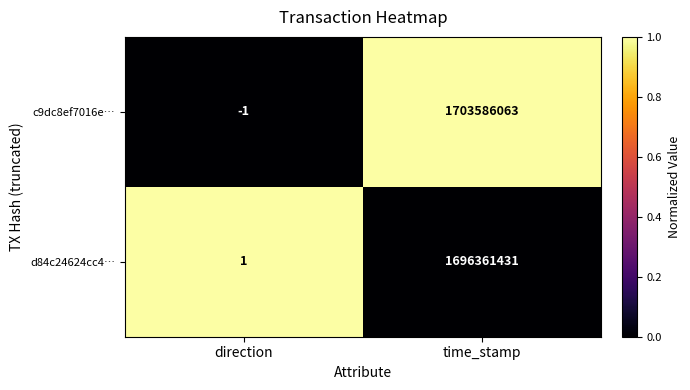

List the labels in order of d84c24624cc4… value, smallest first.

direction, time_stamp